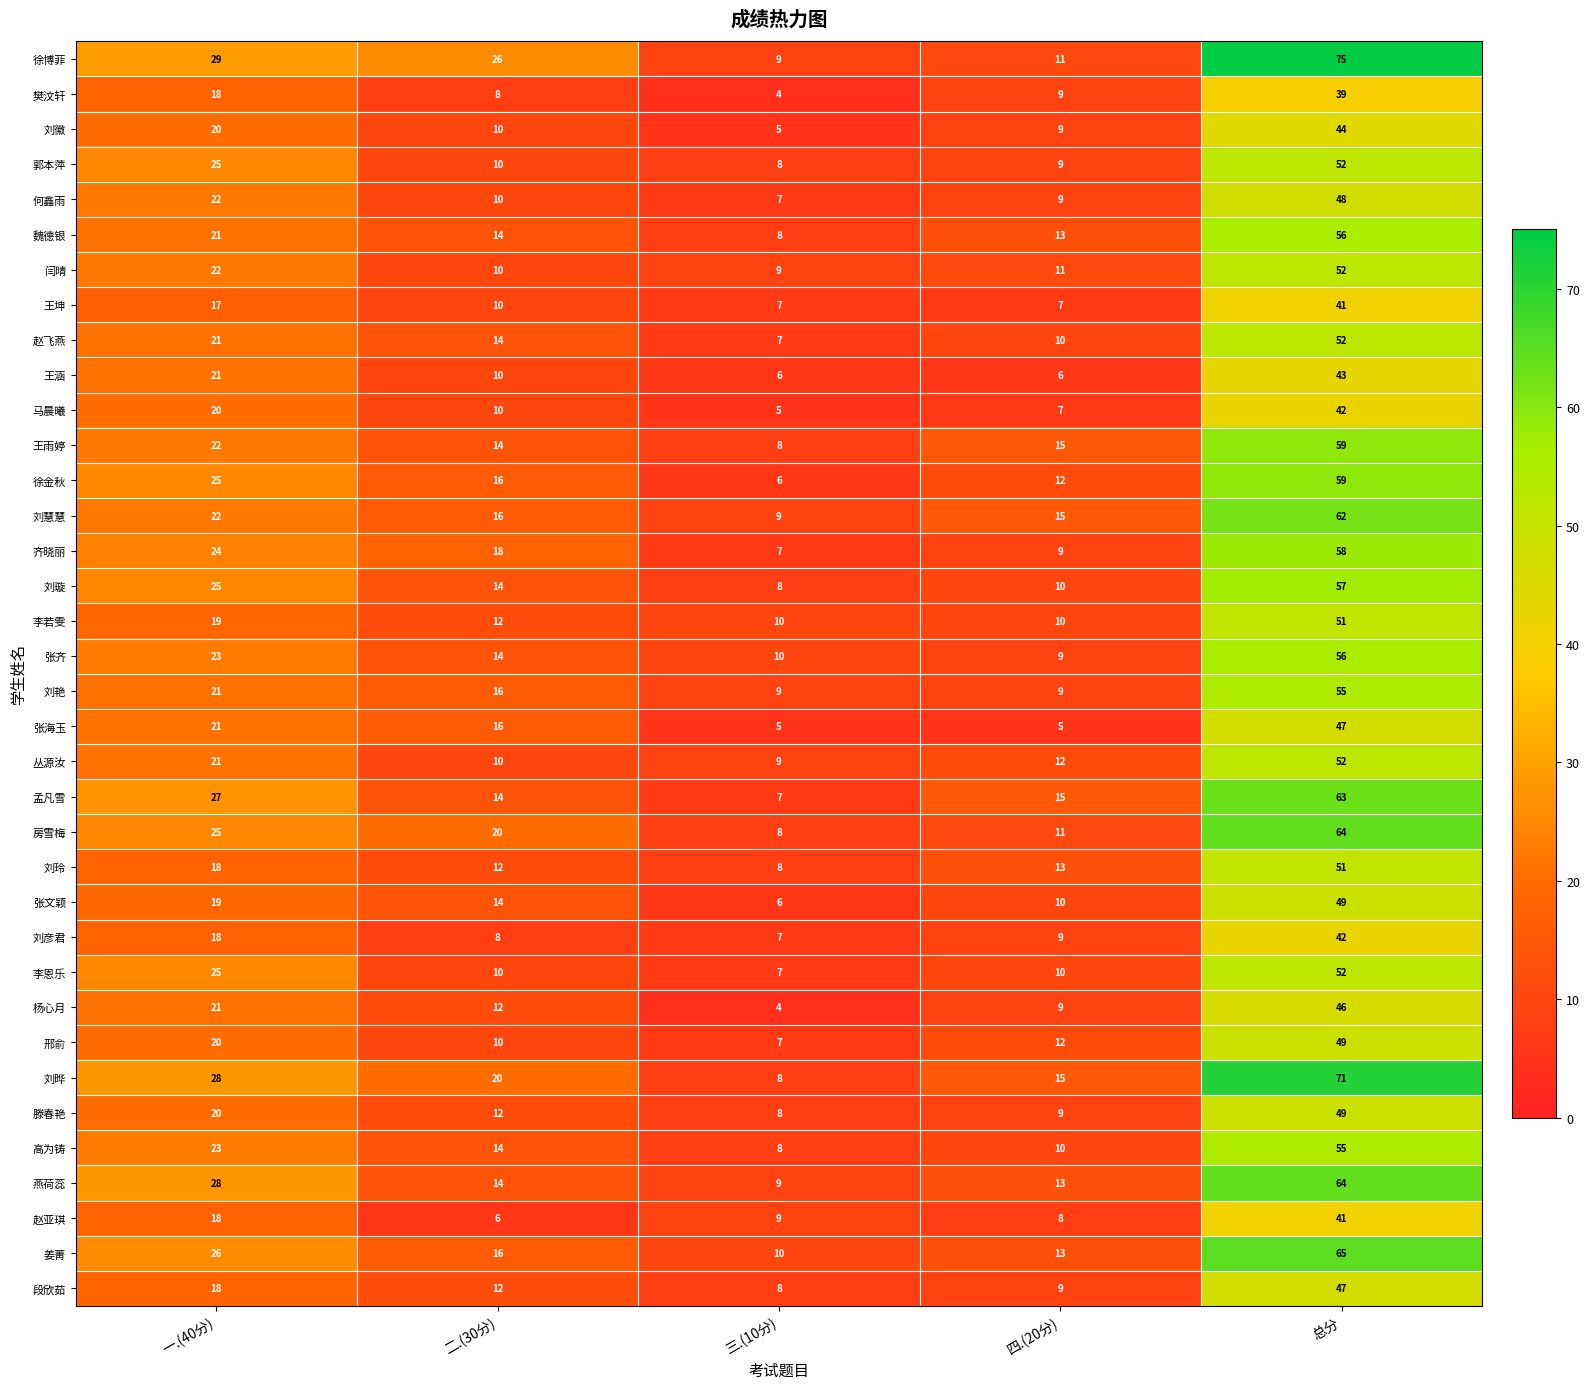

True or false: 刘艳 has a value of 21 at 二.(30分).

False